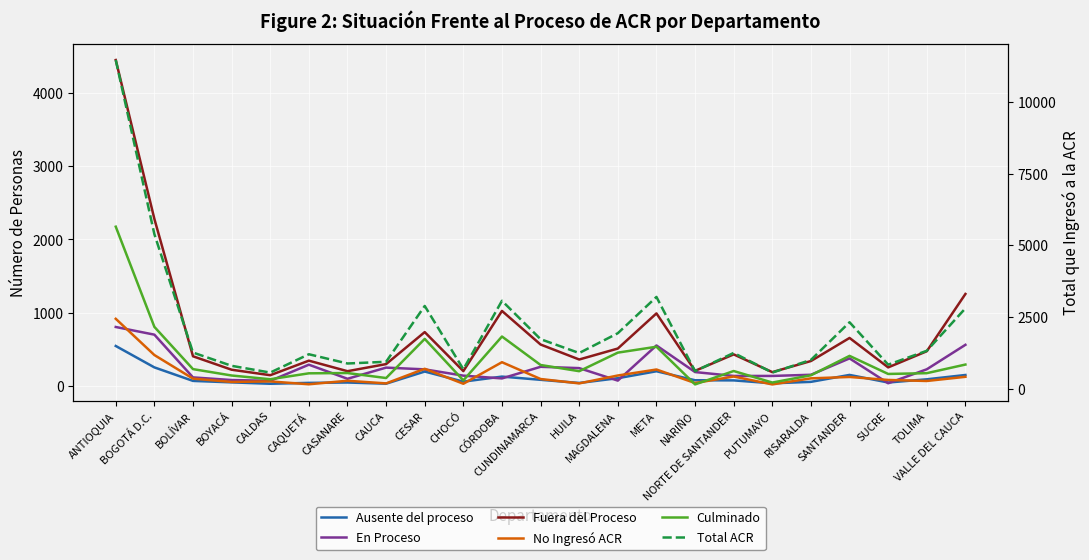

At which category does the chart reach its minimum across all series?

PUTUMAYO